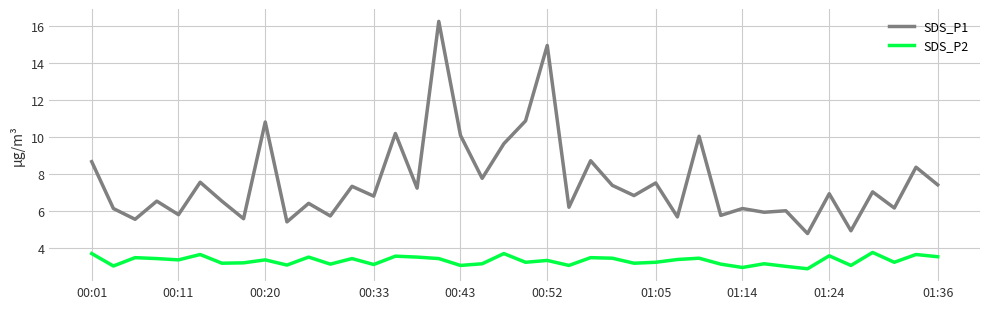

What is the lowest value of the SDS_P1 series?

4.8